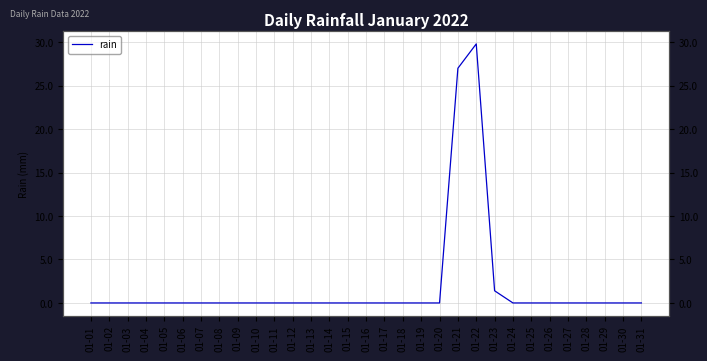

Is it true that the value at 01-14 is 0.0?

True